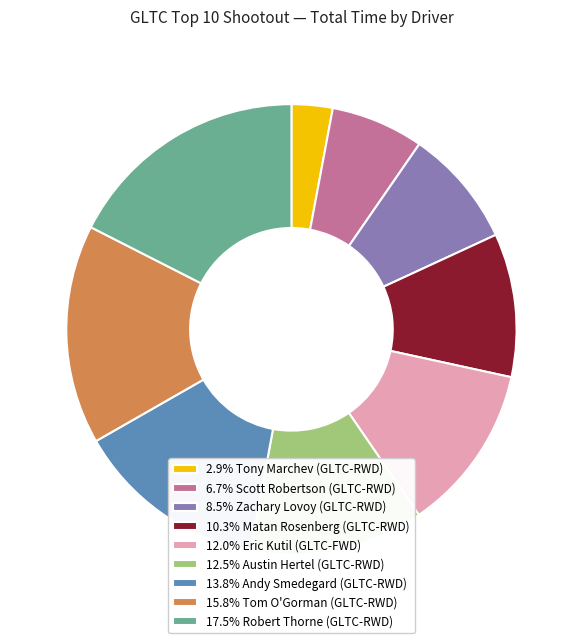

Count the number of slices in the pie.

9